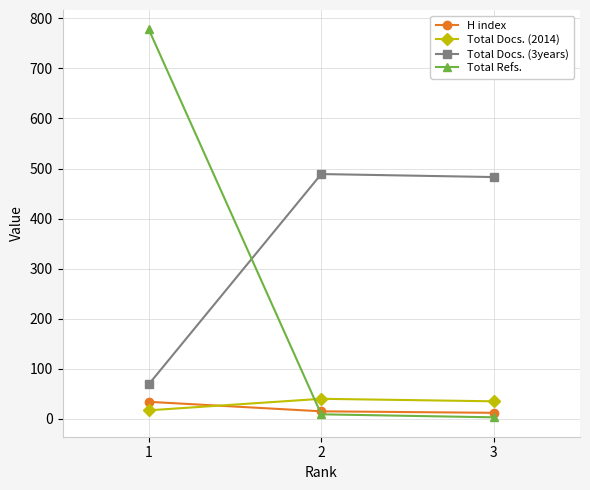

Between 1 and 3, which series saw the biggest shift?

Total Refs.